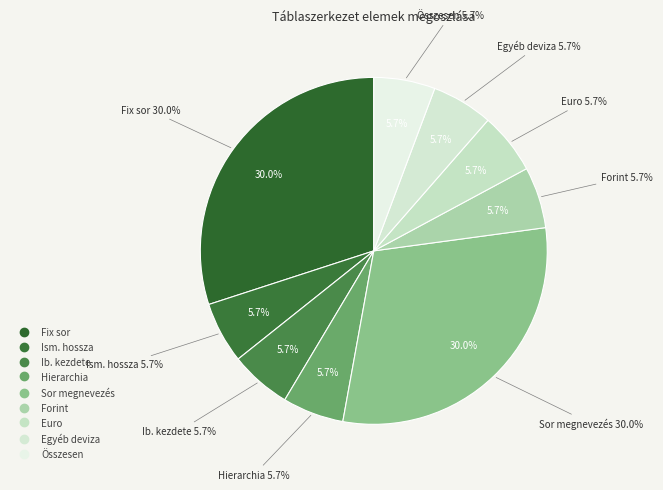

Does Hierarchia represent more than half of the total?

No